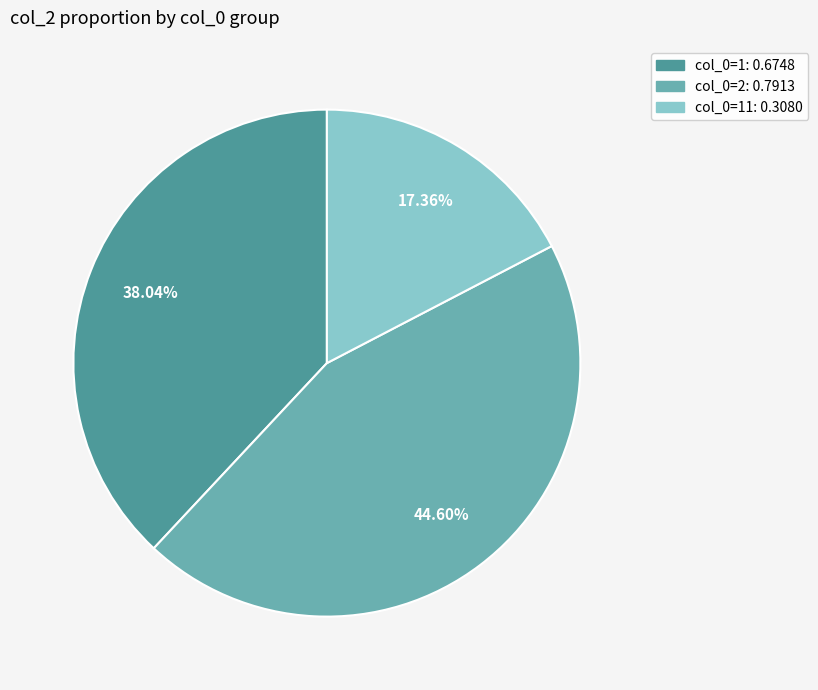

To the nearest percent, what is the difference between the largest and smallest slice percentages?

27%